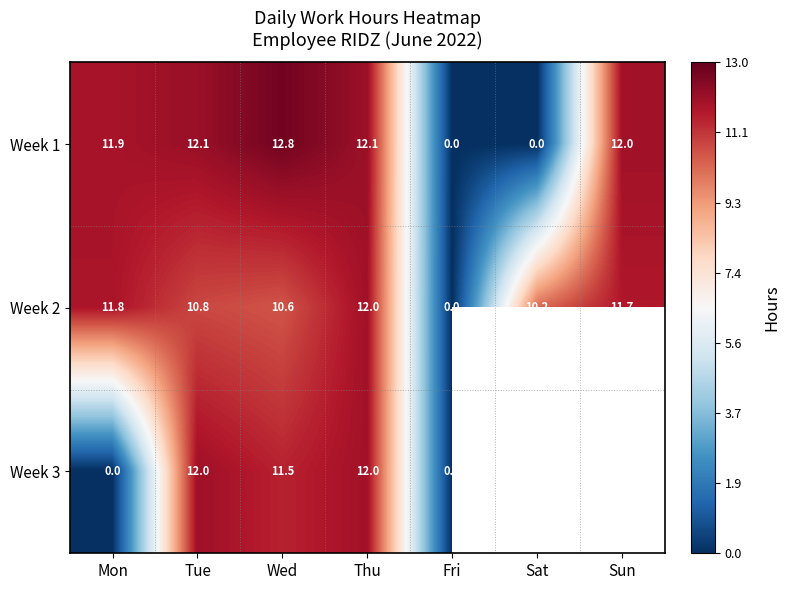

How many categories are shown in the chart?

7